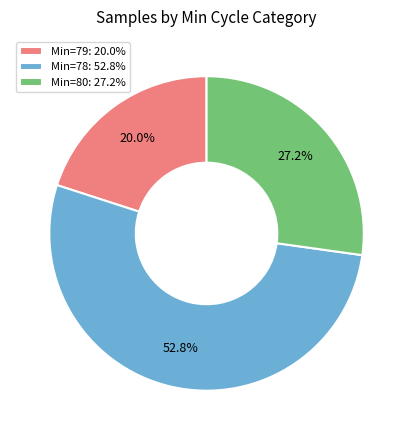

Is there any slice that represents more than half of the pie?

Yes